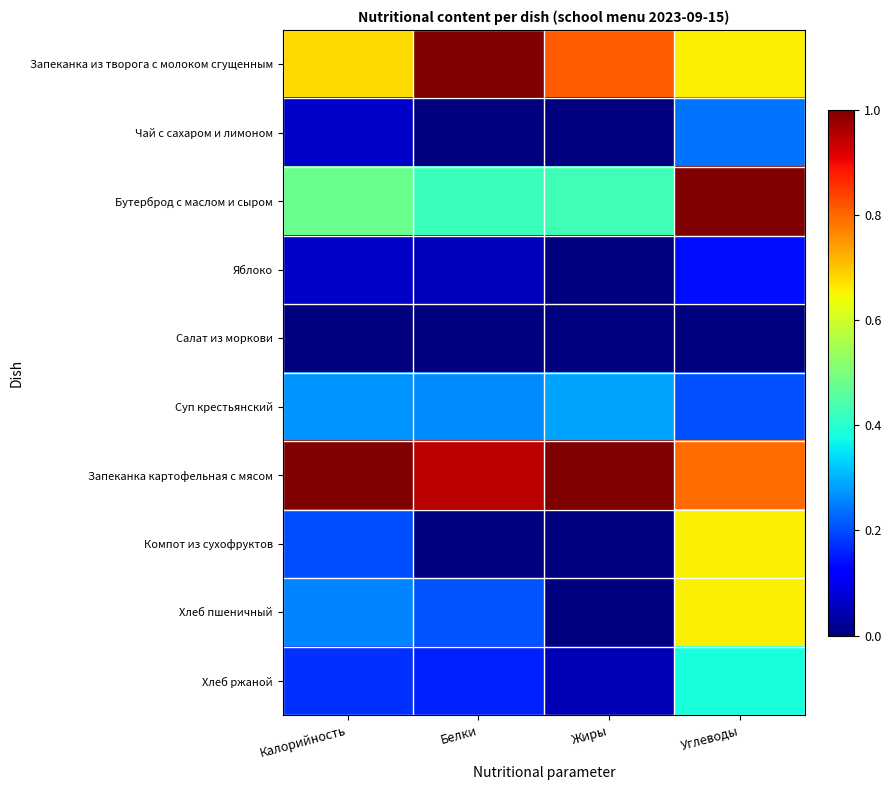

Reading left to right, what are all the values shown in this chart?

Запеканка из творога с молоком сгущенным: Калорийность=0.7	Белки=1.0	Жиры=0.8	Углеводы=0.7
Чай с сахаром и лимоном: Калорийность=0.1	Белки=0.0	Жиры=0.0	Углеводы=0.2
Бутерброд с маслом и сыром: Калорийность=0.5	Белки=0.4	Жиры=0.4	Углеводы=1.0
Яблоко: Калорийность=0.1	Белки=0.1	Жиры=0.0	Углеводы=0.1
Салат из моркови: Калорийность=0.0	Белки=0.0	Жиры=0.0	Углеводы=0.0
Суп крестьянский: Калорийность=0.3	Белки=0.3	Жиры=0.3	Углеводы=0.2
Запеканка картофельная с мясом: Калорийность=1.0	Белки=0.9	Жиры=1.0	Углеводы=0.8
Компот из сухофруктов: Калорийность=0.2	Белки=0.0	Жиры=0.0	Углеводы=0.7
Хлеб пшеничный: Калорийность=0.3	Белки=0.2	Жиры=0.0	Углеводы=0.7
Хлеб ржаной: Калорийность=0.2	Белки=0.2	Жиры=0.0	Углеводы=0.4